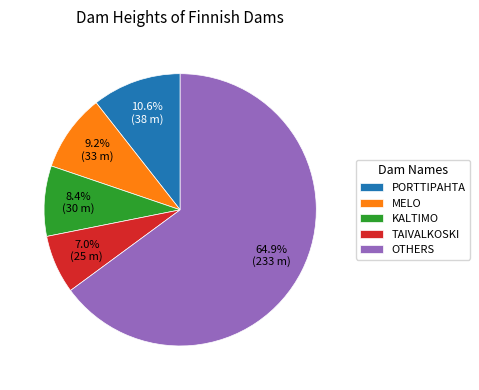

What is the ratio of the value at TAIVALKOSKI to the value at KALTIMO?

0.8